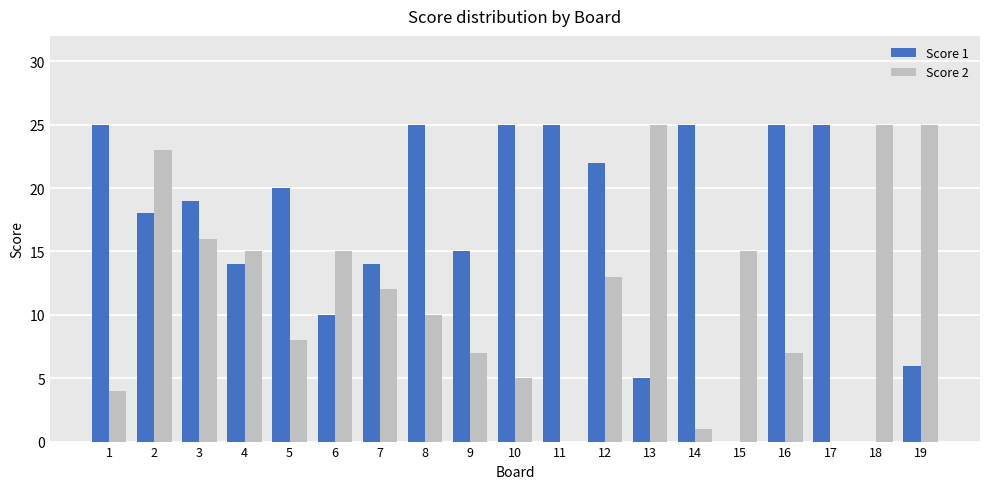

How many series are shown in this chart?

2